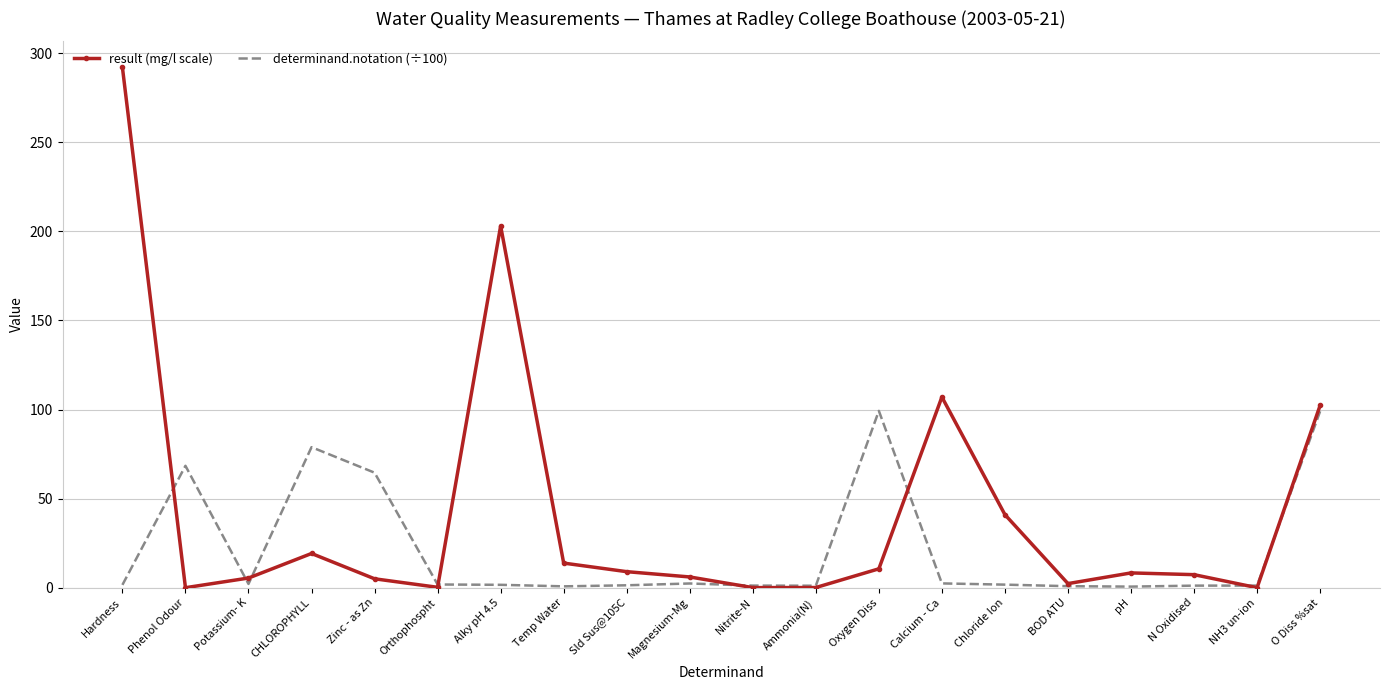

Between which two adjacent categories do determinand.notation (÷100) and result (mg/l scale) first intersect?

Hardness and Phenol Odour